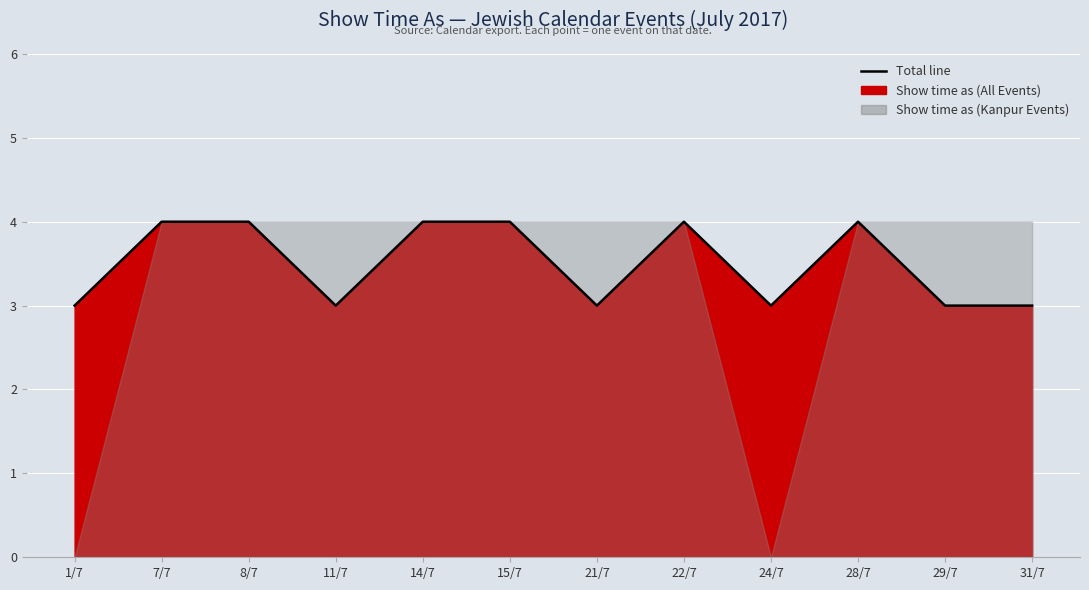

Is it true that the value at 1/7 is 2?

False